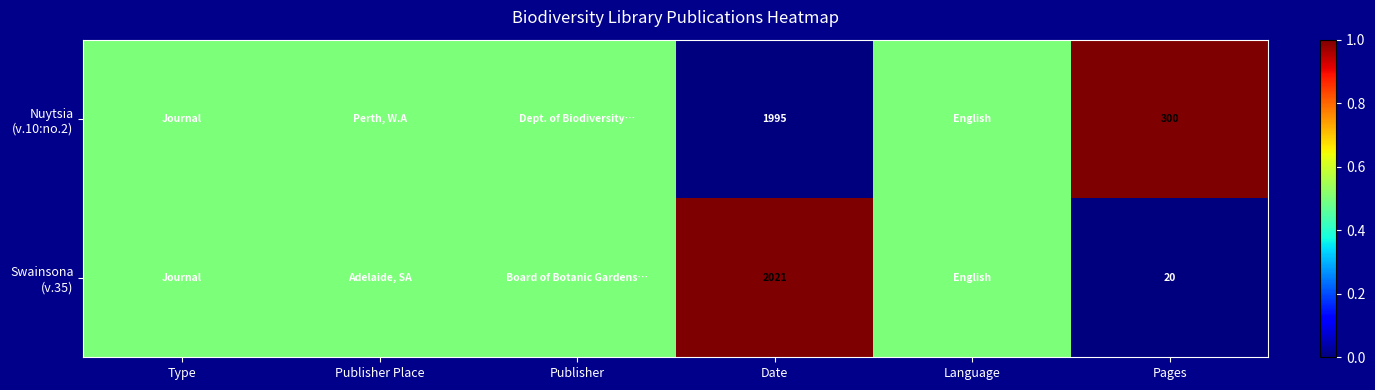

What is the difference between the highest and lowest values at Date?

26.0